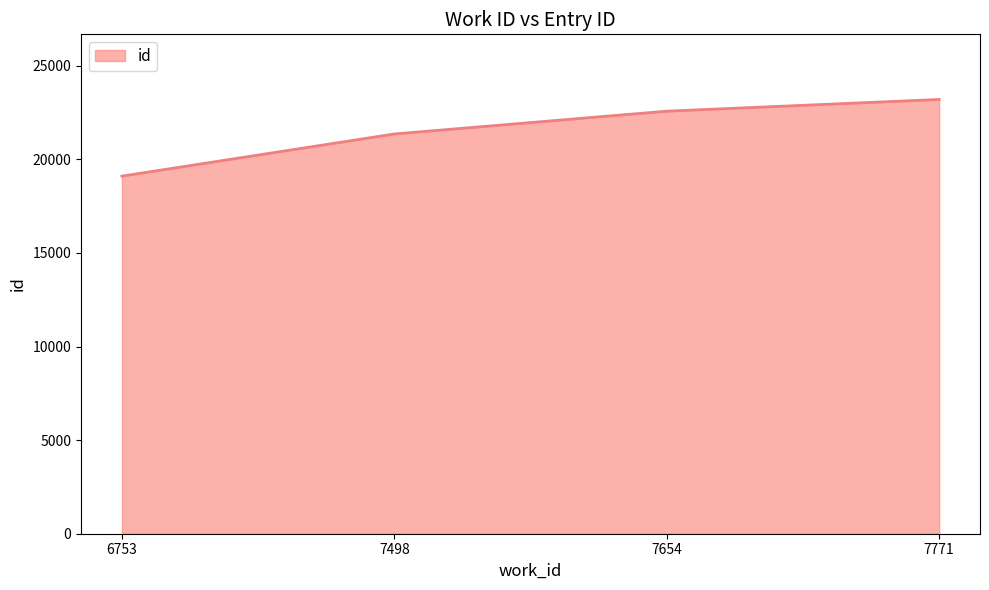

What is the difference between the second highest and minimum values?

3470